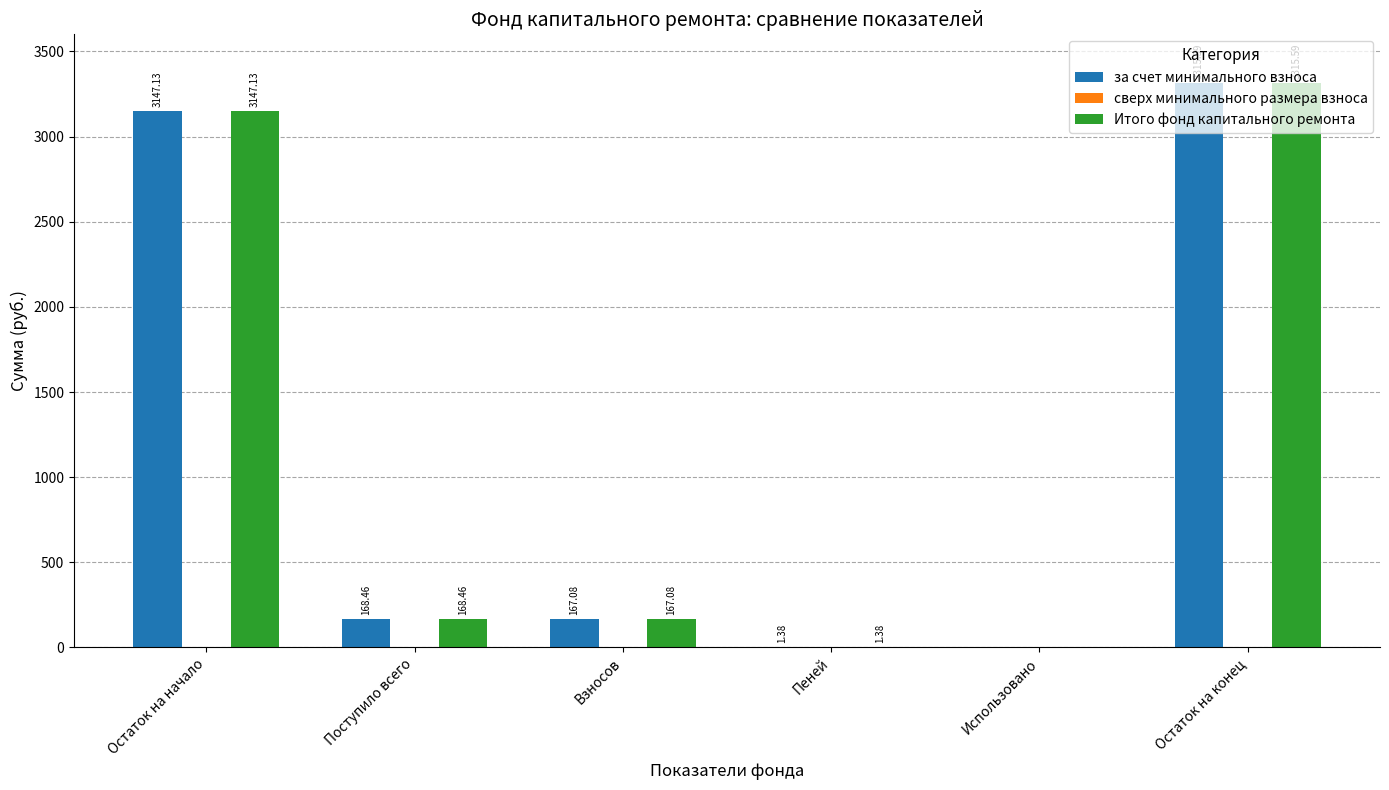

Is the value of Итого фонд капитального ремонта at Поступило всего greater than the value of за счет минимального взноса at Взносов?

Yes